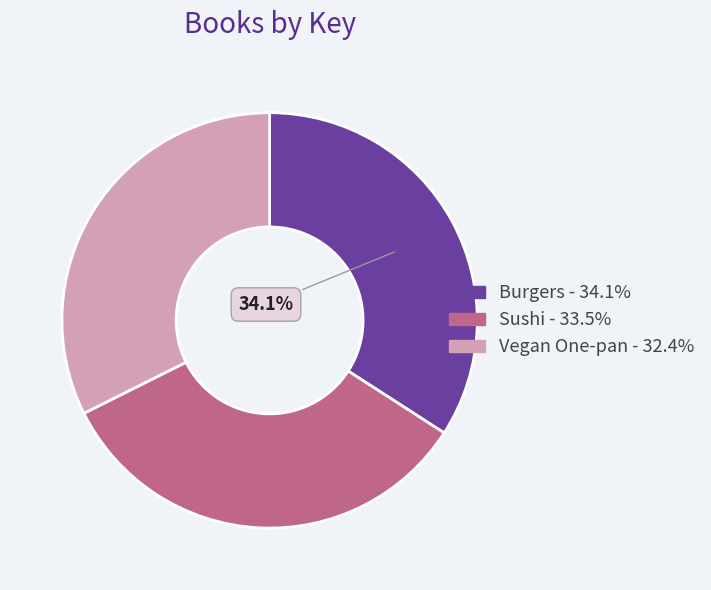

The Vegan One-pan slice represents 42% of the pie. True or false?

False